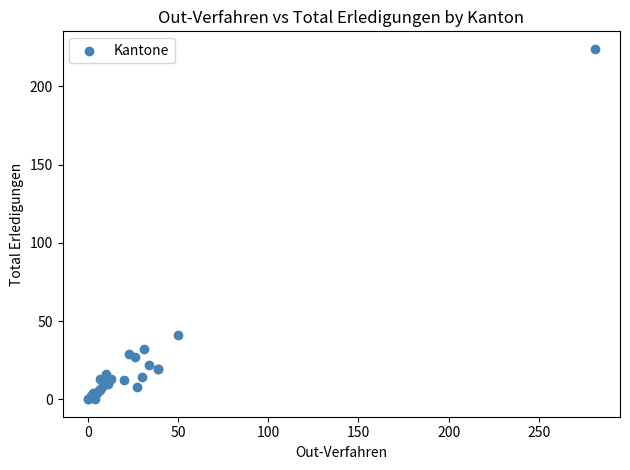

What Y value in the scatter plot is closest to 112?

41